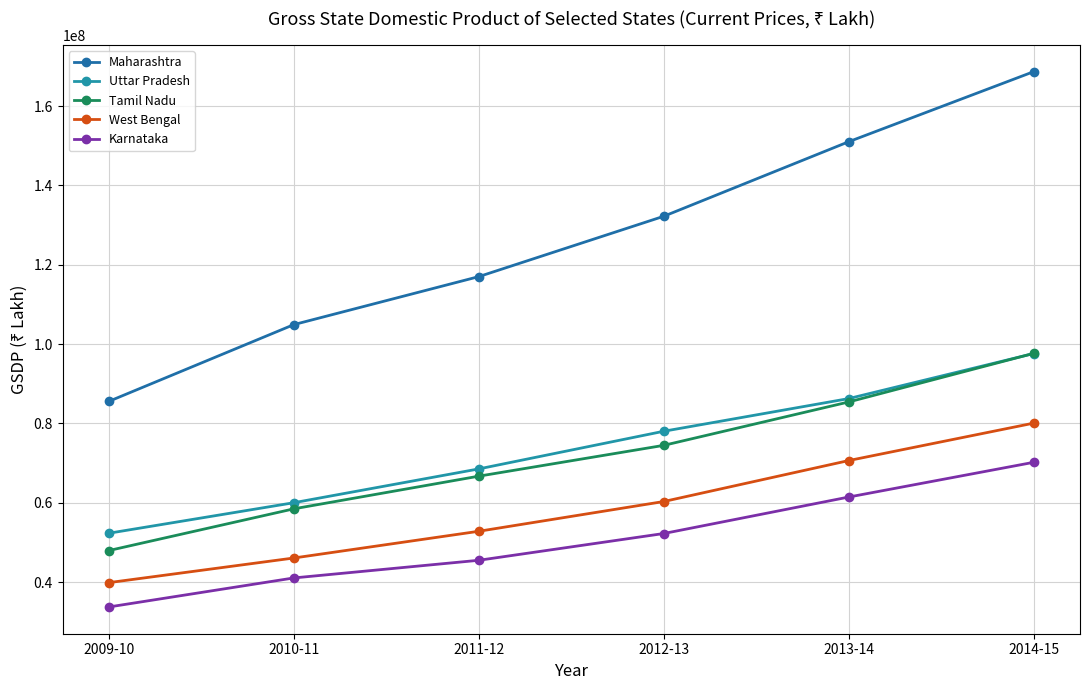

The Tamil Nadu series shows 74485915 at 2012-13. True or false?

True